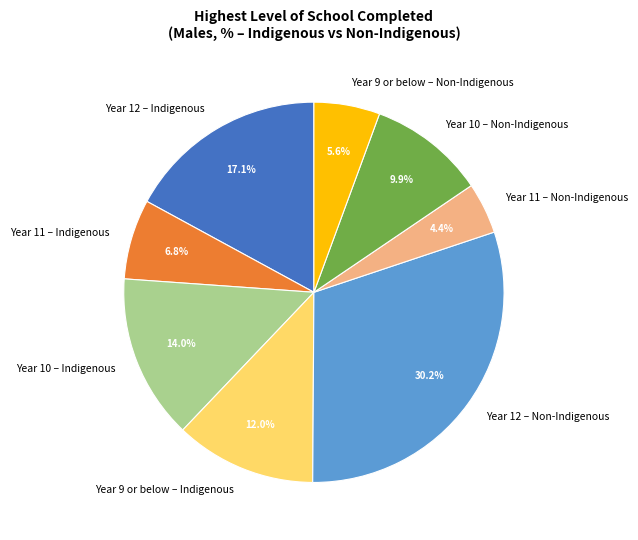

What percentage do Year 11 – Non-Indigenous and Year 9 or below – Non-Indigenous together represent?

10.0%